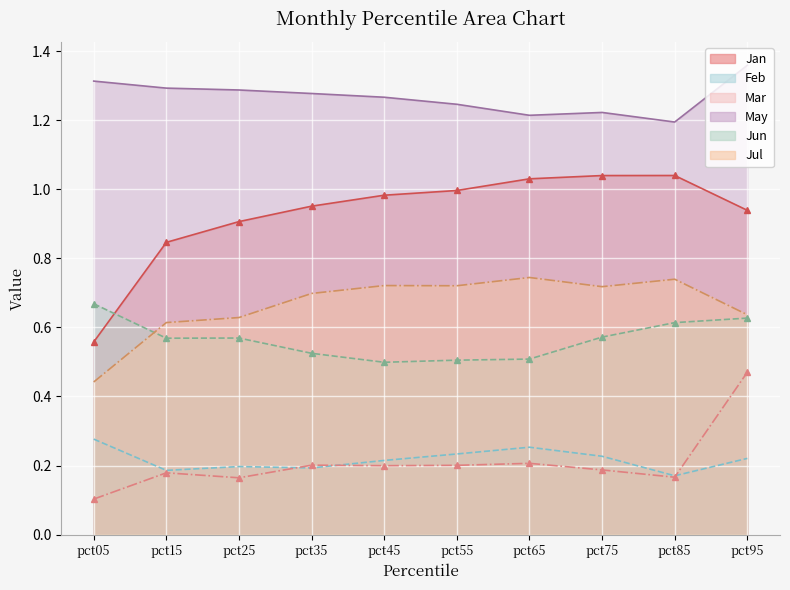

What is the value of the Jul point at the 10th from the left?

0.6